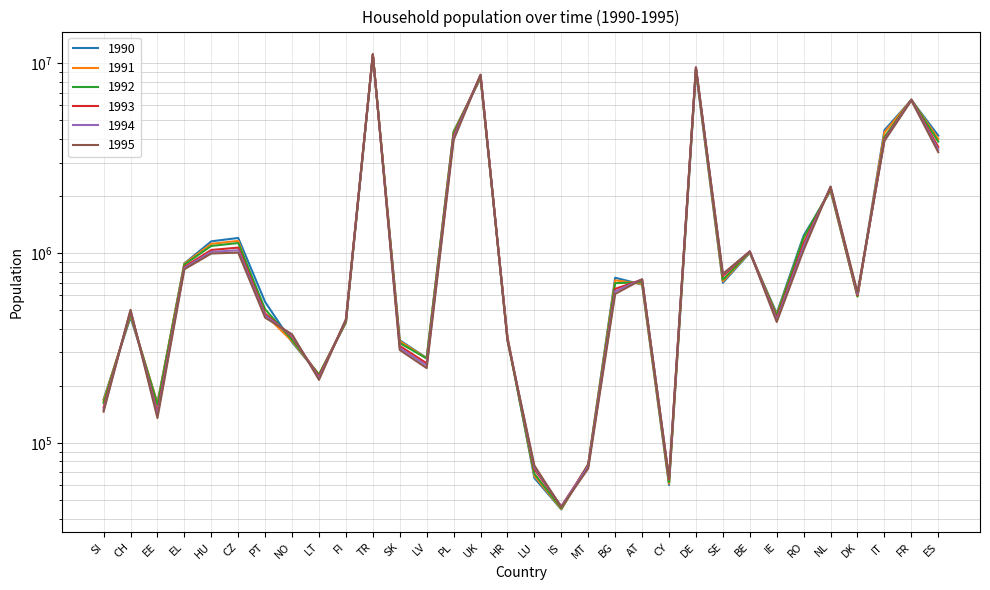

What position from the left is UK?

15